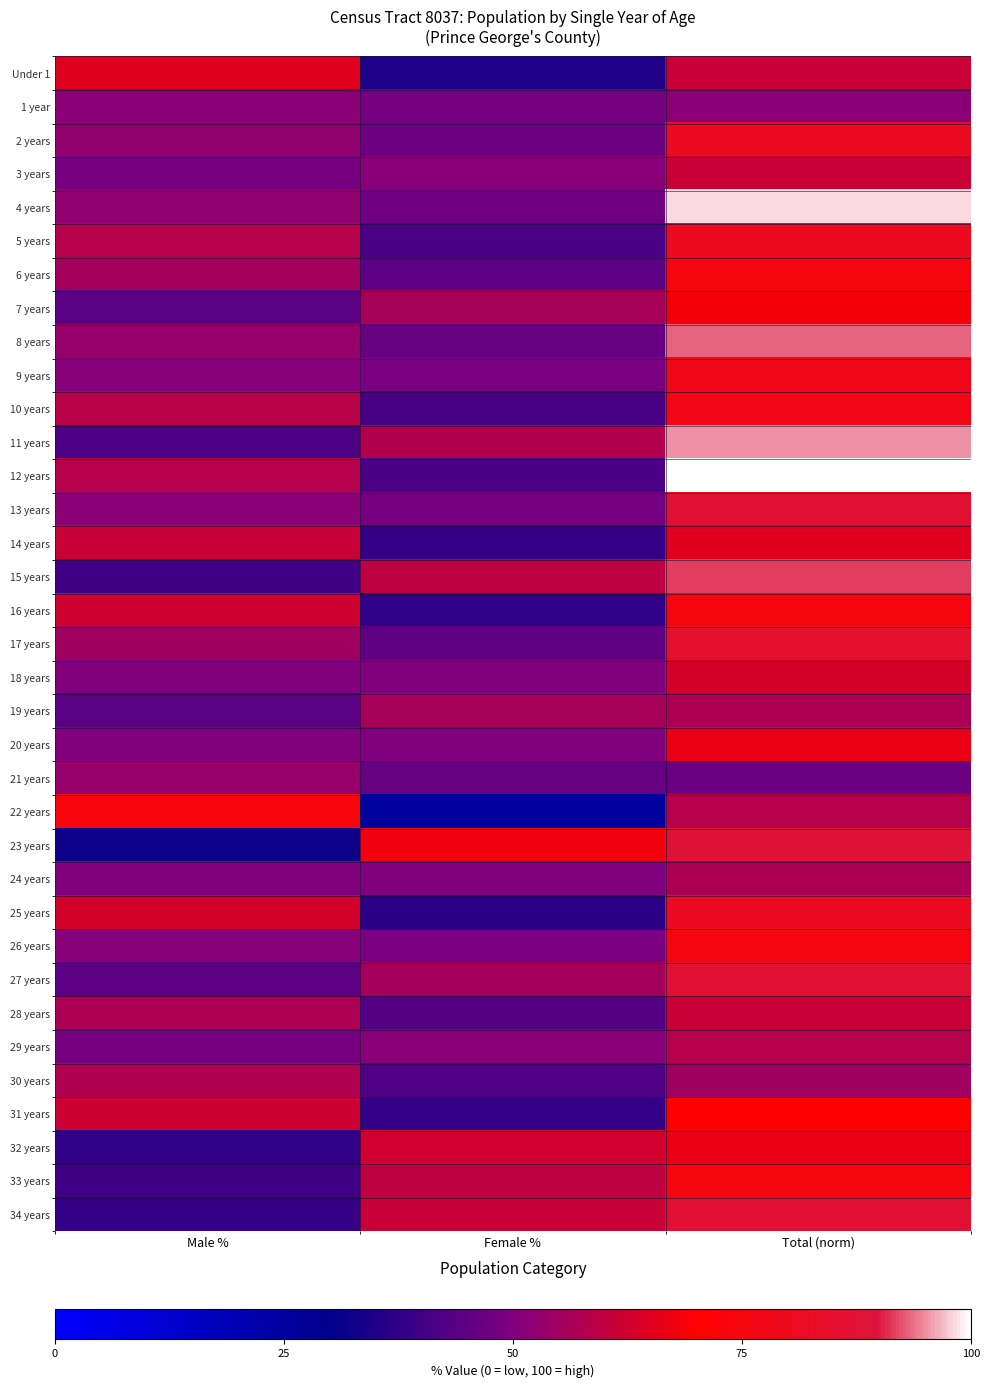

Reading right to left, extract all data points from this chart.

Under 1: Total (norm)=61.7	Female %=35.1	Male %=64.9
1 year: Total (norm)=51.7	Female %=48.4	Male %=51.6
2 years: Total (norm)=81.7	Female %=46.9	Male %=53.1
3 years: Total (norm)=61.7	Female %=51.4	Male %=48.6
4 years: Total (norm)=98.3	Female %=47.5	Male %=52.5
5 years: Total (norm)=80.0	Female %=41.7	Male %=58.3
6 years: Total (norm)=75.0	Female %=44.4	Male %=55.6
7 years: Total (norm)=68.3	Female %=56.1	Male %=43.9
8 years: Total (norm)=93.3	Female %=46.4	Male %=53.6
9 years: Total (norm)=78.3	Female %=48.9	Male %=51.1
10 years: Total (norm)=76.7	Female %=41.3	Male %=58.7
11 years: Total (norm)=95.0	Female %=57.9	Male %=42.1
12 years: Total (norm)=100.0	Female %=41.7	Male %=58.3
13 years: Total (norm)=86.7	Female %=48.1	Male %=51.9
14 years: Total (norm)=65.0	Female %=38.5	Male %=61.5
15 years: Total (norm)=91.7	Female %=60.0	Male %=40.0
16 years: Total (norm)=75.0	Female %=37.8	Male %=62.2
17 years: Total (norm)=85.0	Female %=45.1	Male %=54.9
18 years: Total (norm)=63.3	Female %=50.0	Male %=50.0
19 years: Total (norm)=56.7	Female %=55.9	Male %=44.1
20 years: Total (norm)=66.7	Female %=50.0	Male %=50.0
21 years: Total (norm)=46.7	Female %=46.4	Male %=53.6
22 years: Total (norm)=58.3	Female %=25.7	Male %=74.3
23 years: Total (norm)=88.3	Female %=67.9	Male %=32.1
24 years: Total (norm)=56.7	Female %=50.0	Male %=50.0
25 years: Total (norm)=81.7	Female %=36.7	Male %=63.3
26 years: Total (norm)=75.0	Female %=48.9	Male %=51.1
27 years: Total (norm)=86.7	Female %=55.8	Male %=44.2
28 years: Total (norm)=61.7	Female %=43.2	Male %=56.8
29 years: Total (norm)=58.3	Female %=51.4	Male %=48.6
30 years: Total (norm)=55.0	Female %=42.4	Male %=57.6
31 years: Total (norm)=70.0	Female %=38.1	Male %=61.9
32 years: Total (norm)=66.7	Female %=62.5	Male %=37.5
33 years: Total (norm)=75.0	Female %=60.0	Male %=40.0
34 years: Total (norm)=86.7	Female %=61.5	Male %=38.5